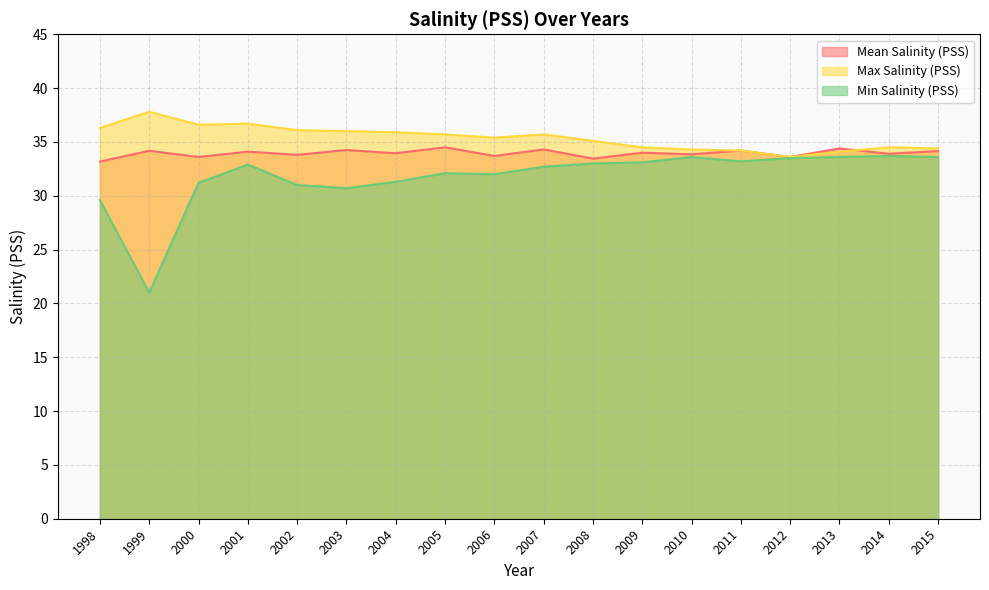

Reading right to left, extract all data points from this chart.

Mean Salinity (PSS): 2015=34.1	2014=33.9	2013=34.4	2012=33.6	2011=34.2	2010=33.9	2009=34.0	2008=33.5	2007=34.3	2006=33.7	2005=34.5	2004=34.0	2003=34.2	2002=33.8	2001=34.1	2000=33.6	1999=34.2	1998=33.2
Max Salinity (PSS): 2015=34.4	2014=34.5	2013=34.1	2012=33.6	2011=34.2	2010=34.3	2009=34.5	2008=35.1	2007=35.7	2006=35.4	2005=35.7	2004=35.9	2003=36.0	2002=36.1	2001=36.7	2000=36.6	1999=37.8	1998=36.3
Min Salinity (PSS): 2015=33.6	2014=33.7	2013=33.6	2012=33.5	2011=33.2	2010=33.6	2009=33.1	2008=33.0	2007=32.7	2006=32.0	2005=32.1	2004=31.3	2003=30.7	2002=31.0	2001=32.9	2000=31.2	1999=21.0	1998=29.6